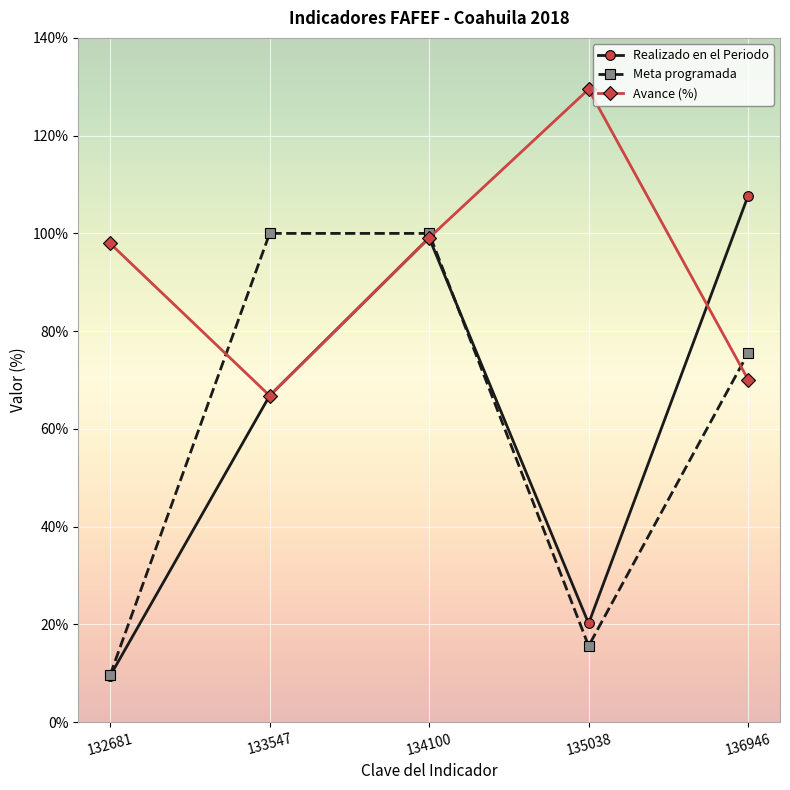

Is it true that Avance (%) equals 129.5 at 135038?

True